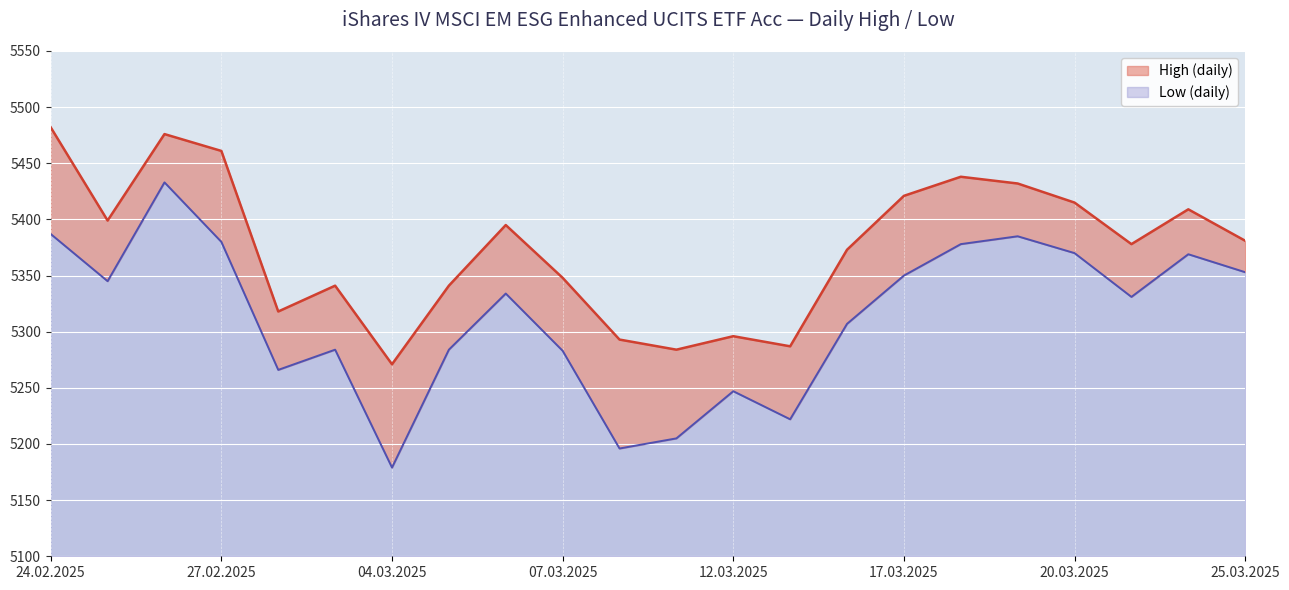

What is the value of the High point at the 7th from the left?

5271